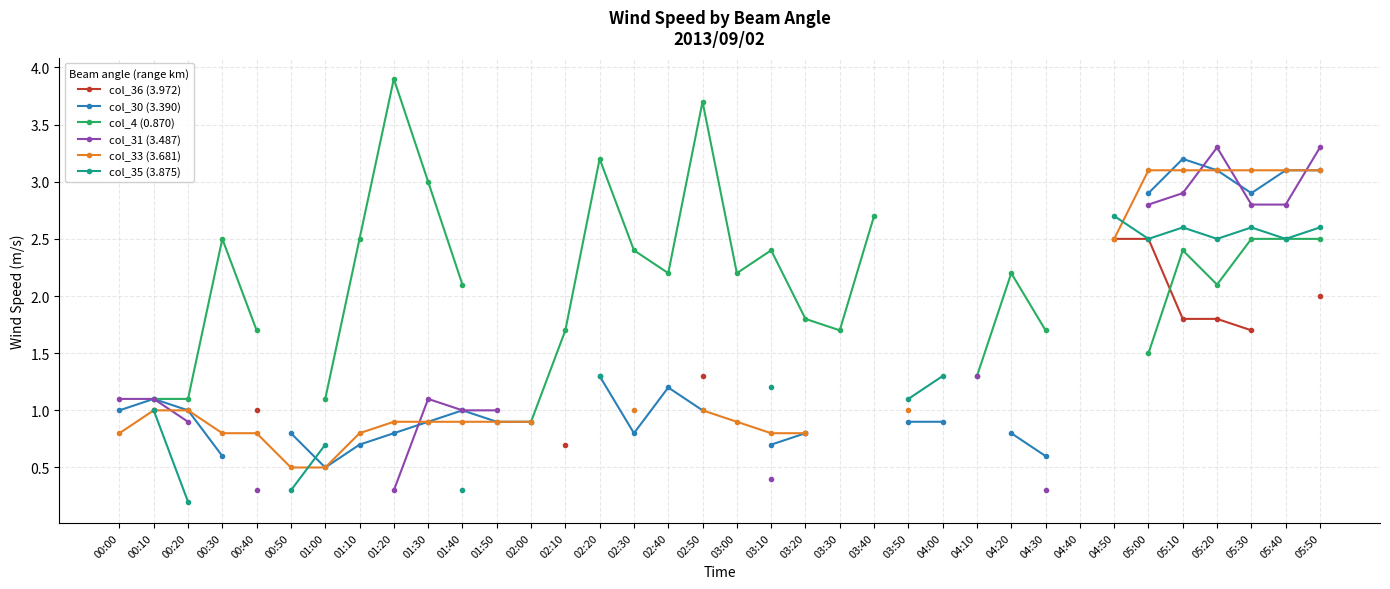

Count the number of data series in this chart.

6